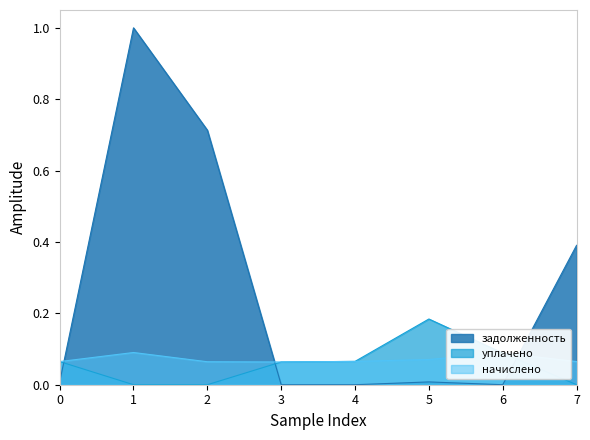

In уплачено, how many points are higher than both neighbors (excluding endpoints)?

1